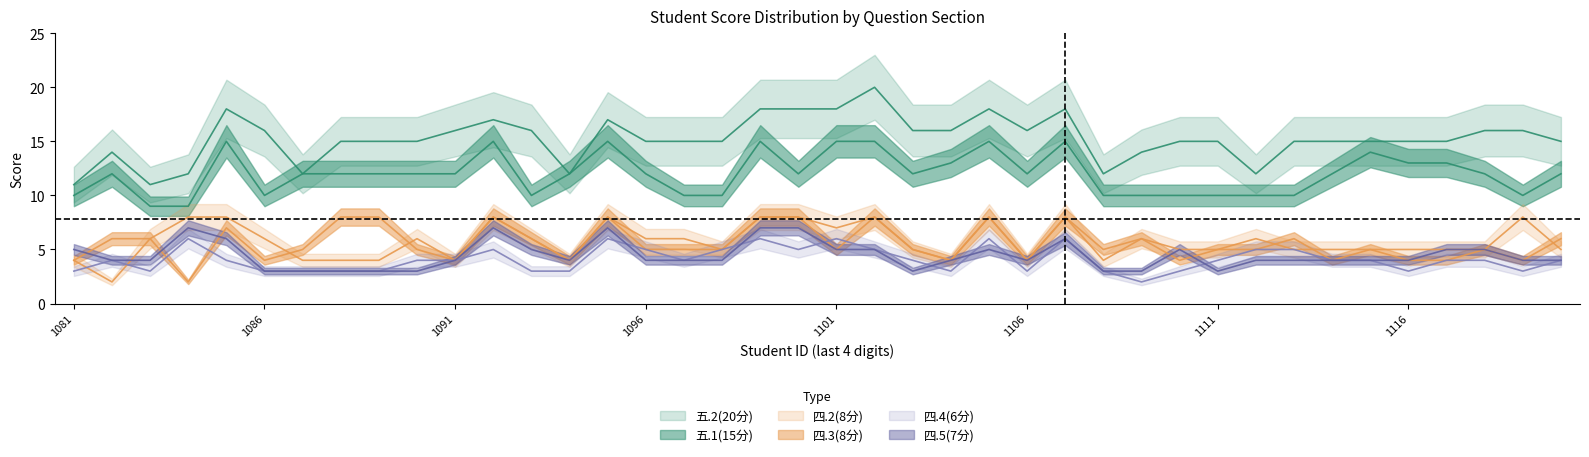

What is the difference between the second highest and minimum values in the 四.2(8分) series?

6